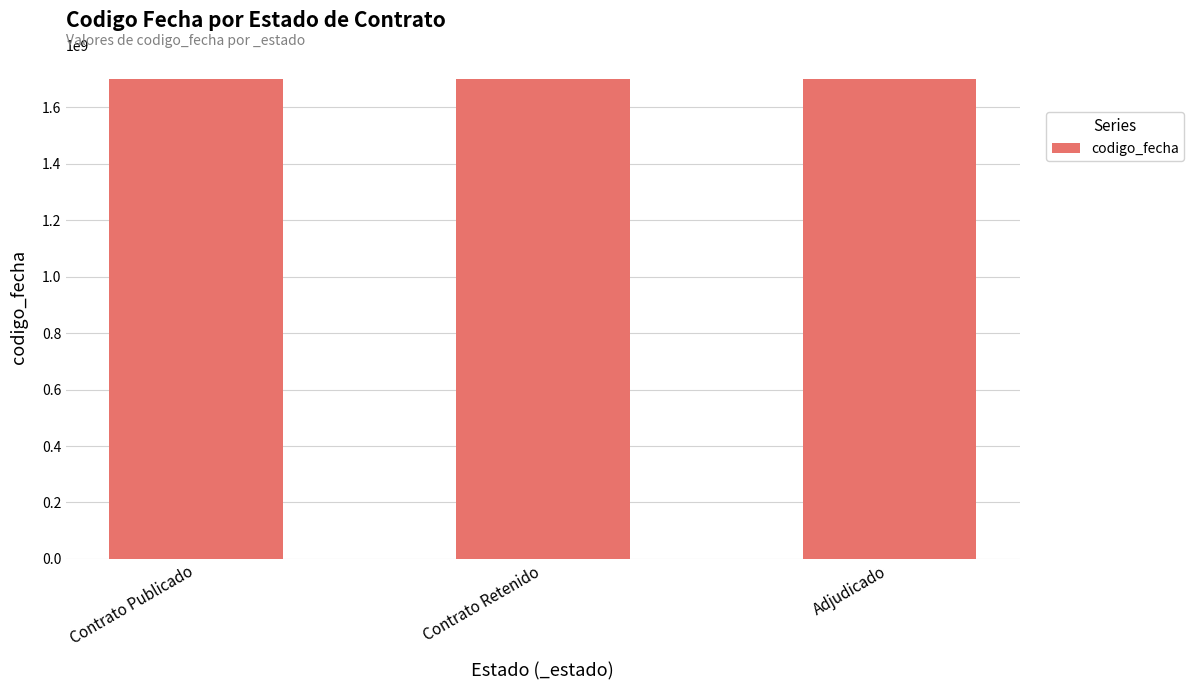

The chart shows a value of 1701077829 at Adjudicado. True or false?

True